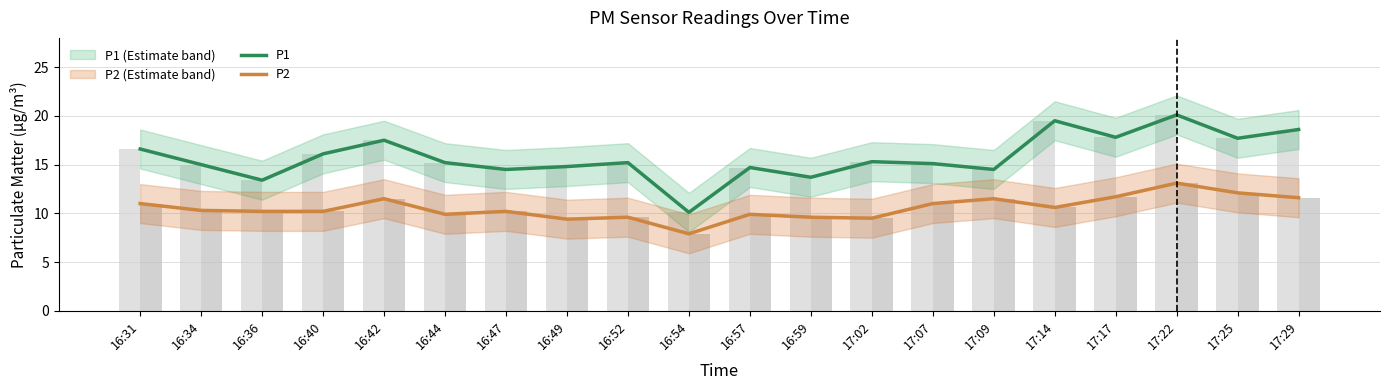

At how many categories does at least one series exceed 18?

3